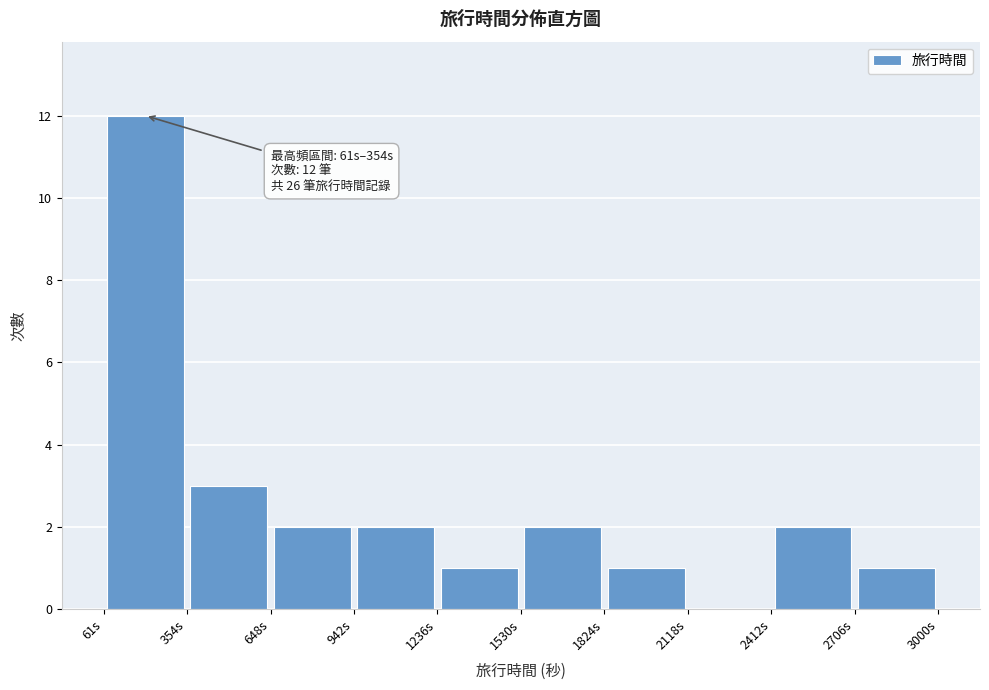

Over which range of the x-axis is the bar tallest?

50 to 350